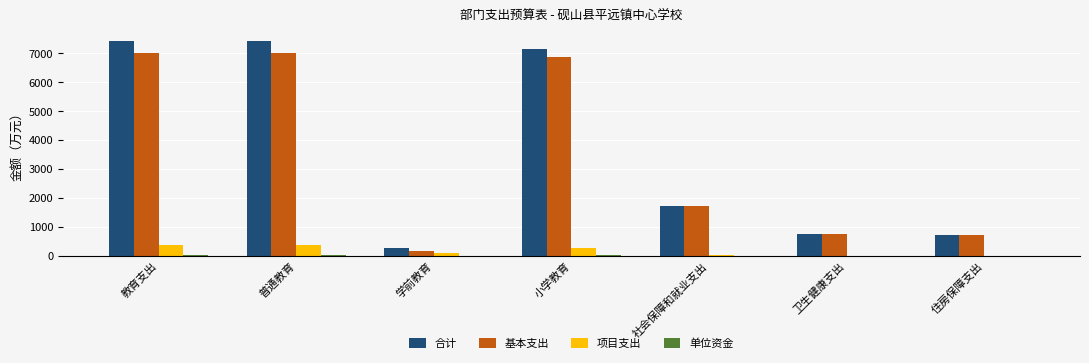

What value does the 基本支出 series have at 卫生健康支出?

741.1